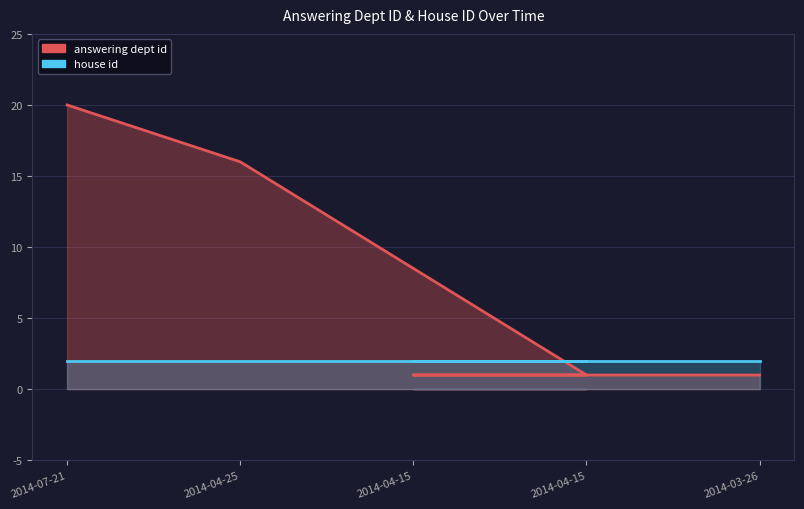

What is the lowest value of the house id series?

2